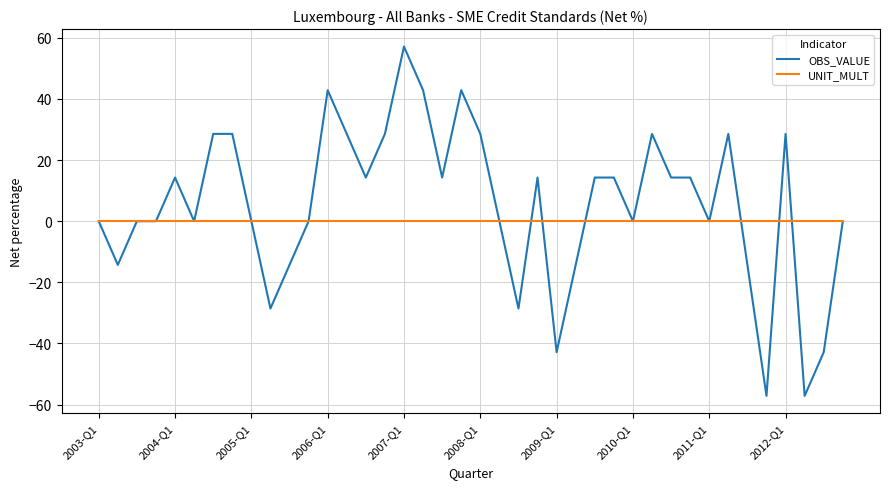

Rank the series by their maximum value, from lowest to highest.

UNIT_MULT, OBS_VALUE